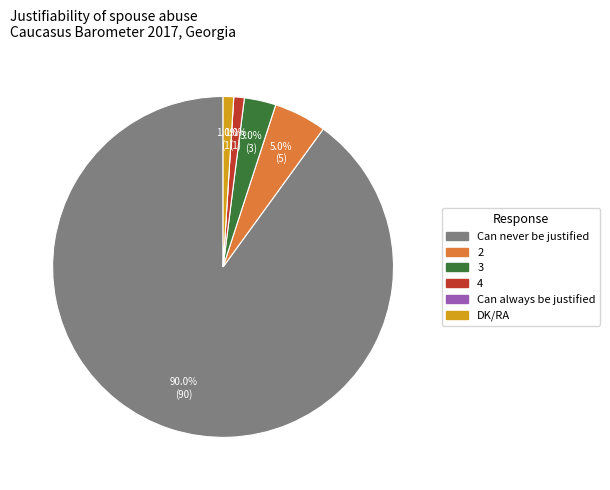

To the nearest percent, what is the average slice percentage?

17%